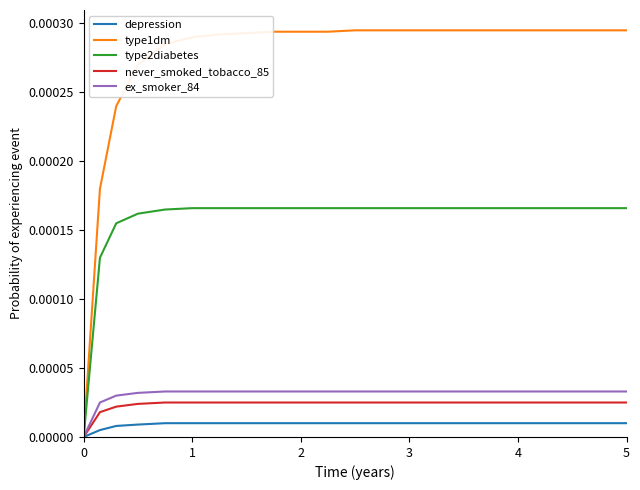

Which series has the largest range (max minus min)?

type1dm